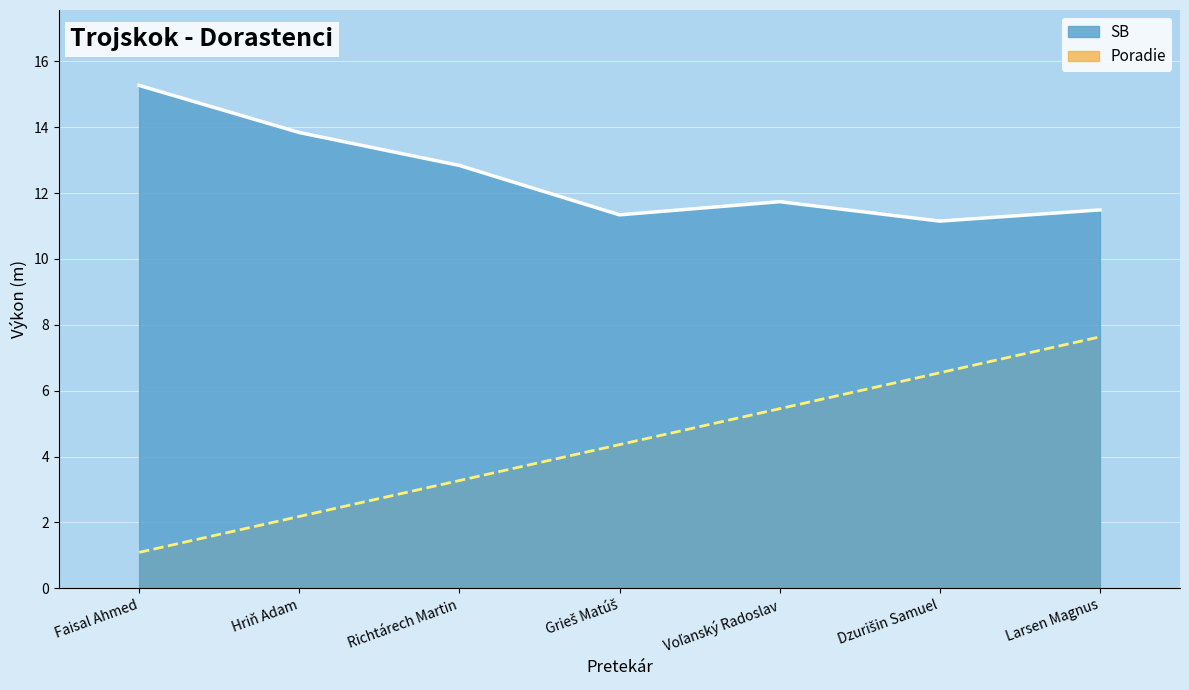

At which category is the sum across all series the highest?

Larsen Magnus